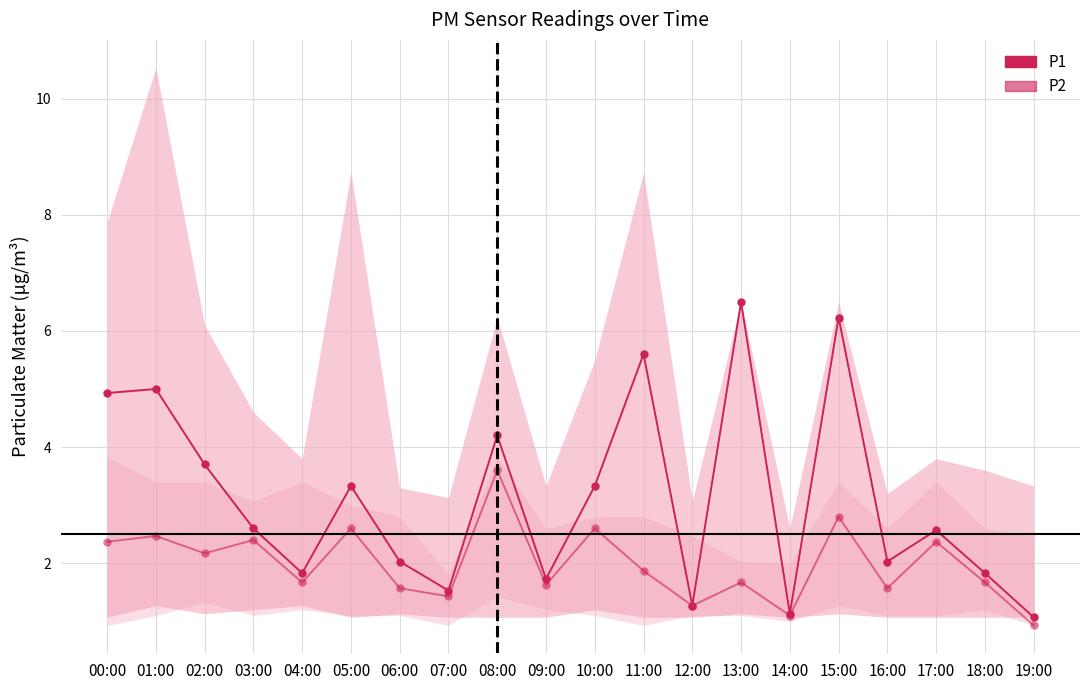

At how many categories does at least one series exceed 2?

13